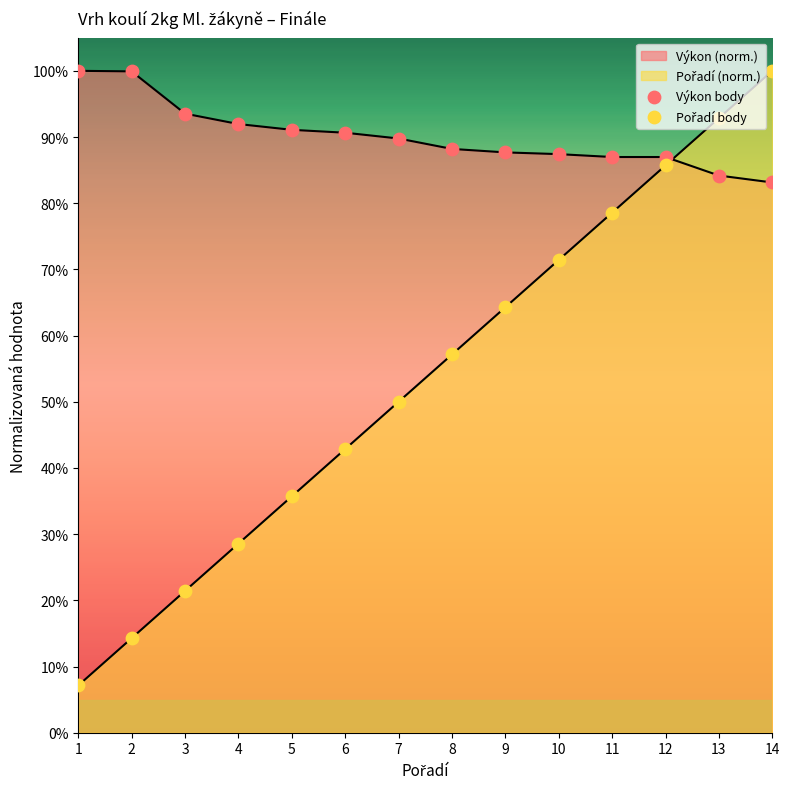

Which series has the largest total across all categories?

Výkon body